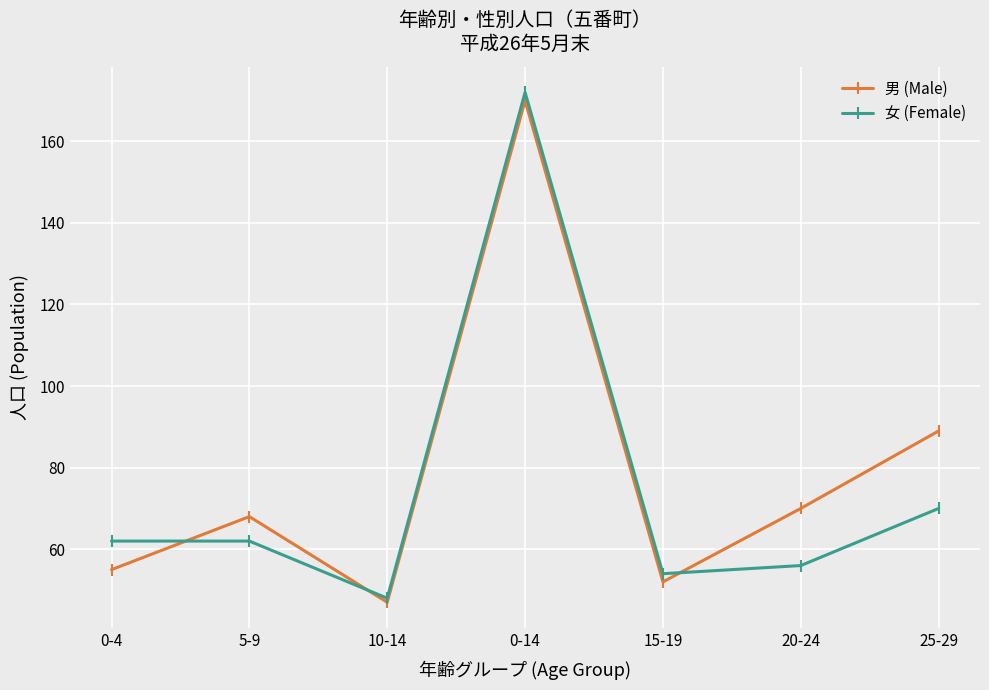

How many lines are shown in the chart?

2